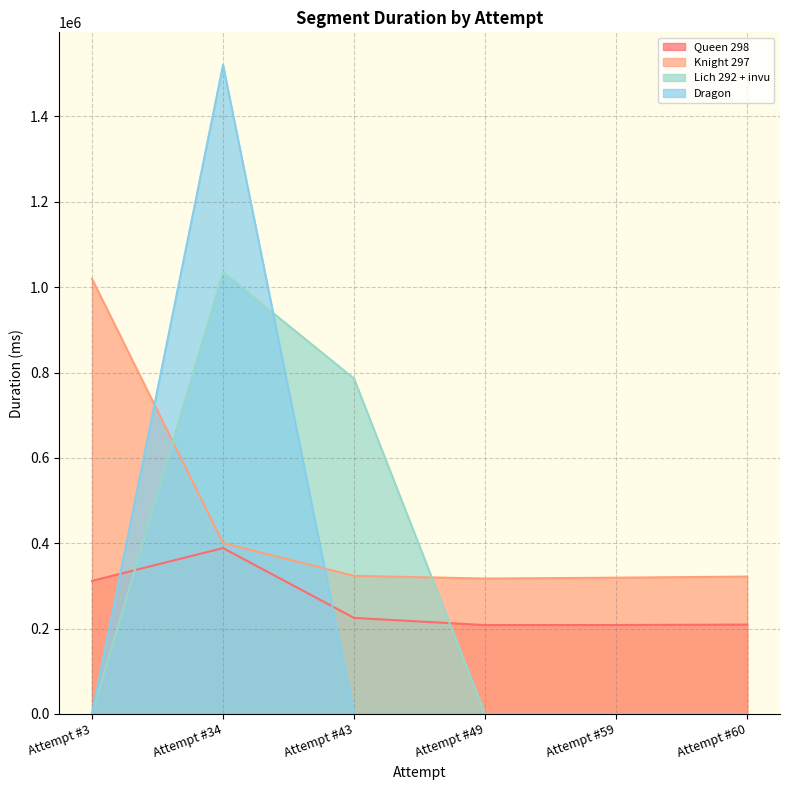

What is the difference between the highest and lowest values at Attempt #43?

785560